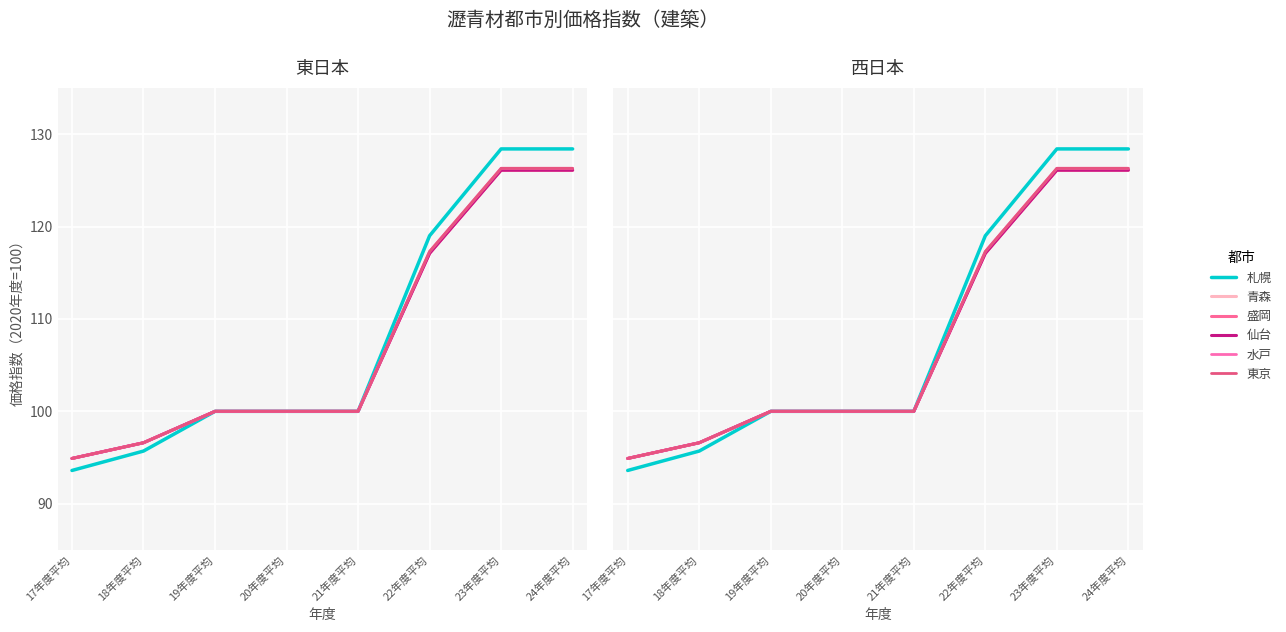

List the series in order of their peak value, highest first.

札幌, 水戸, 東京, 青森, 盛岡, 仙台